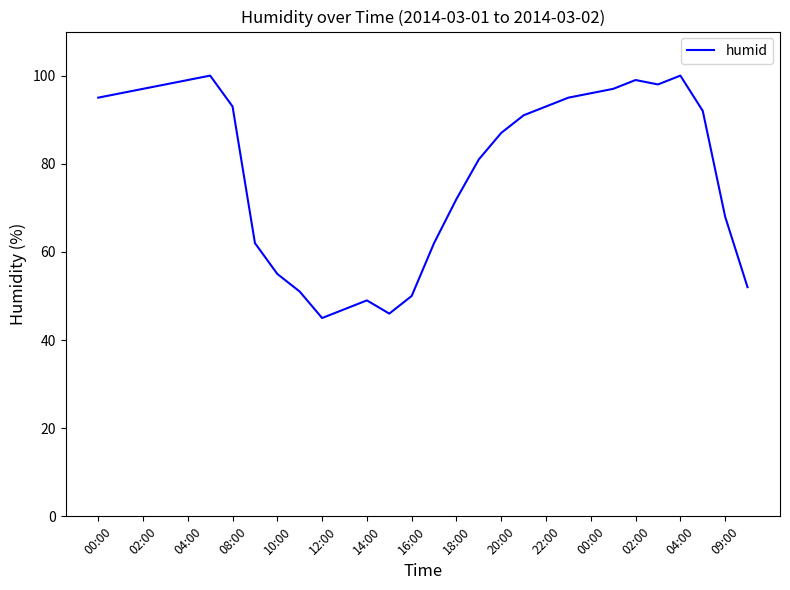

What is the greatest value displayed?

100